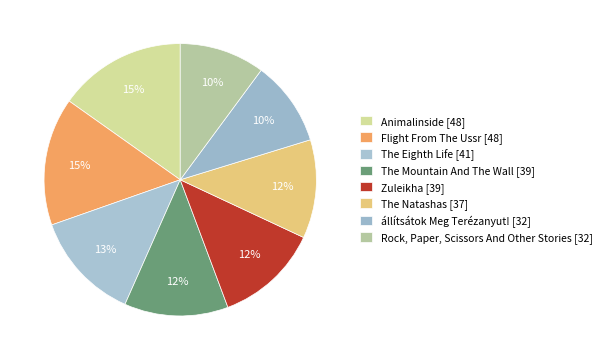

Is Zuleikha the majority of the pie?

No